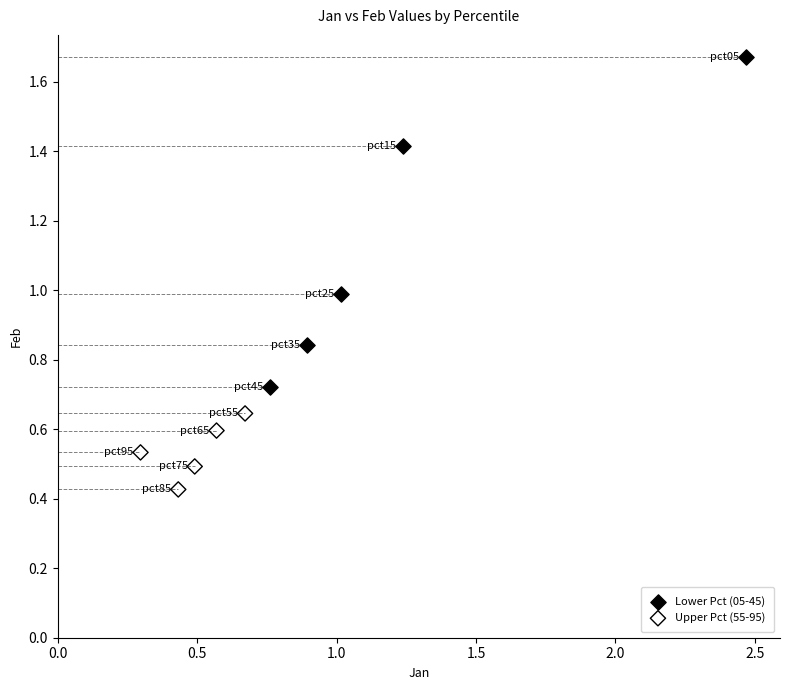

Which series reaches the minimum Y coordinate?

Upper Pct (55-95)